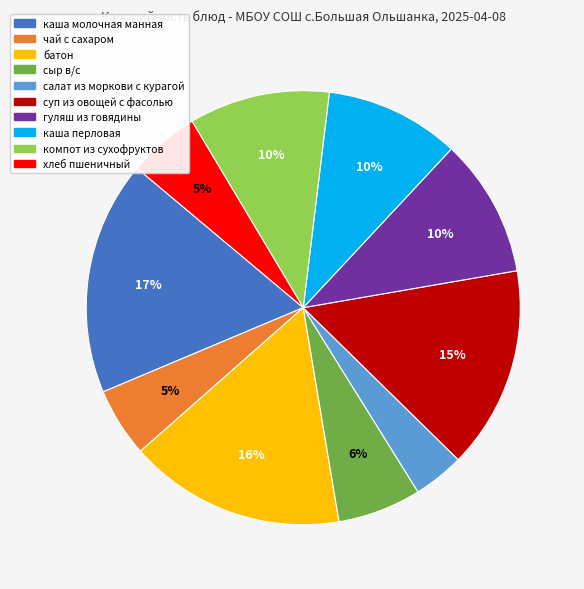

Does батон represent more than half of the total?

No